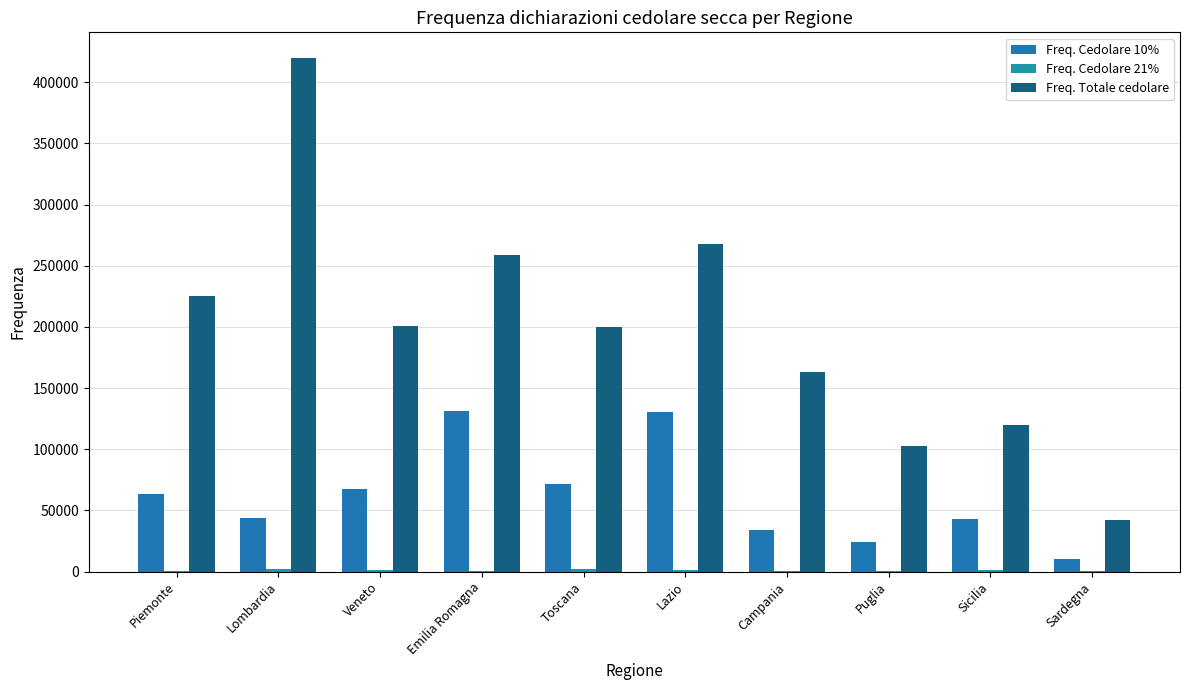

Which label corresponds to the largest value in the chart?

Lombardia